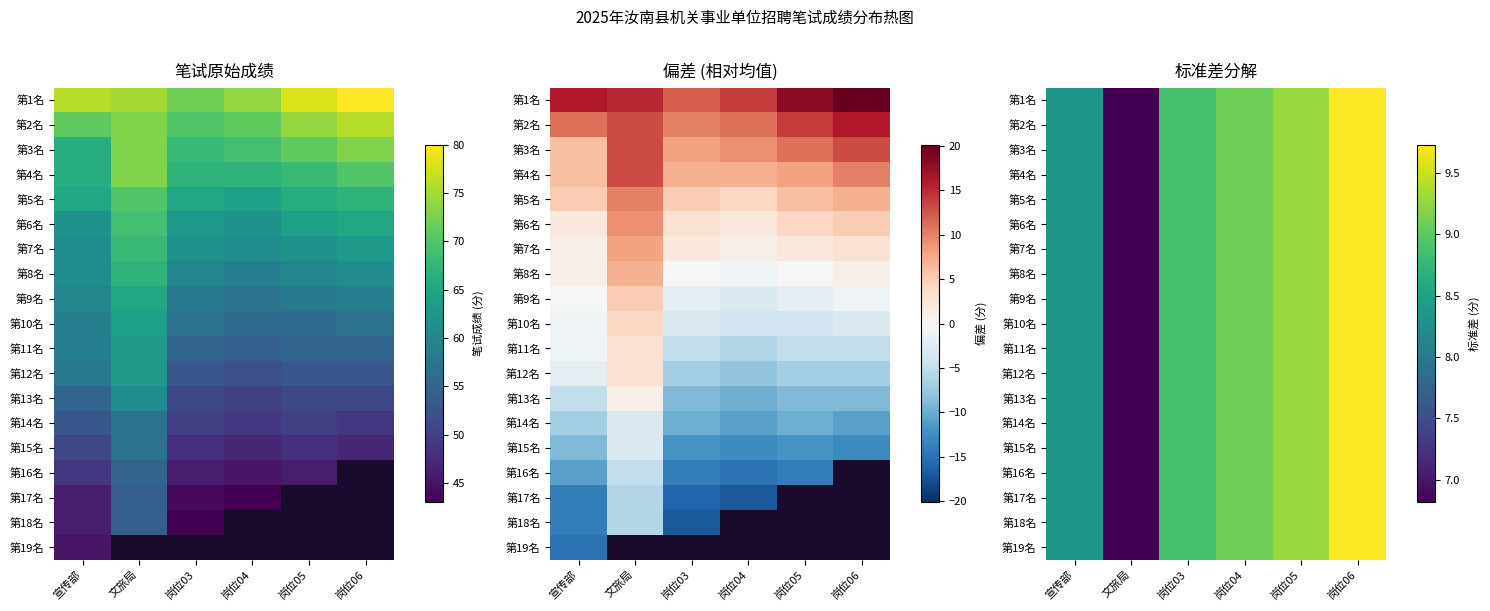

Where does the 第10名 series first go above 9?

岗位04